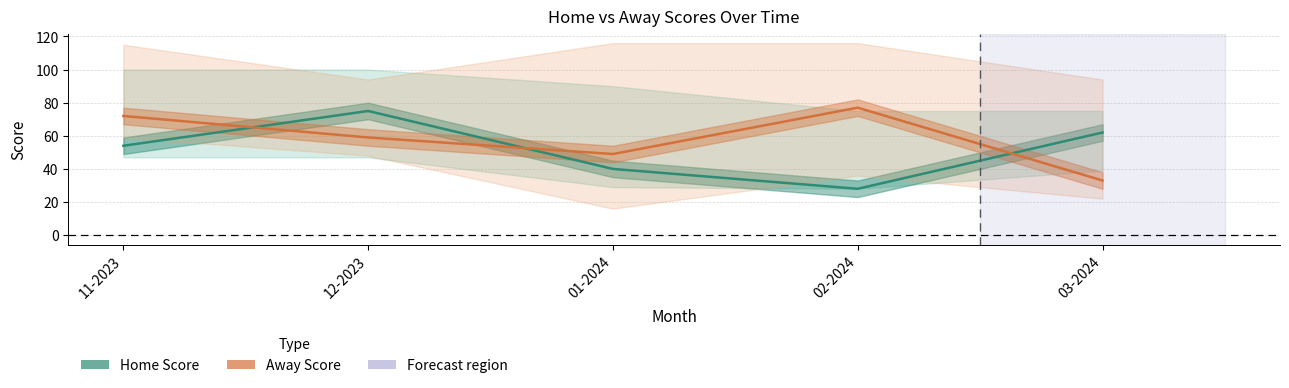

Between which two adjacent categories do Away Score and Home Score first intersect?

11-2023 and 12-2023